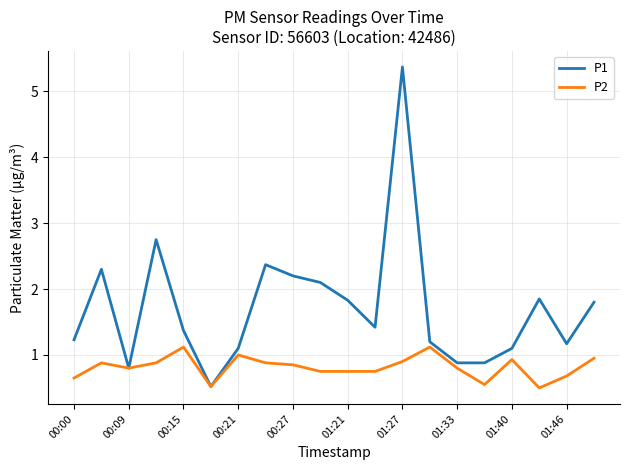

Which series has the largest total across all categories?

P1